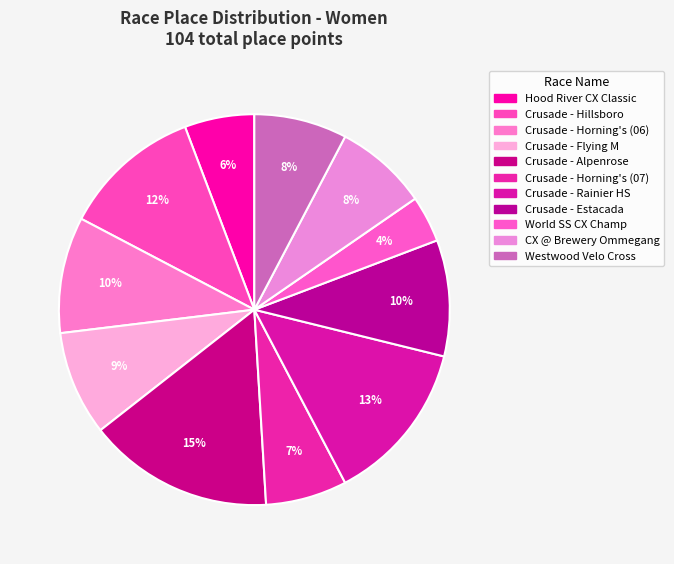

Count the number of slices in the pie.

11